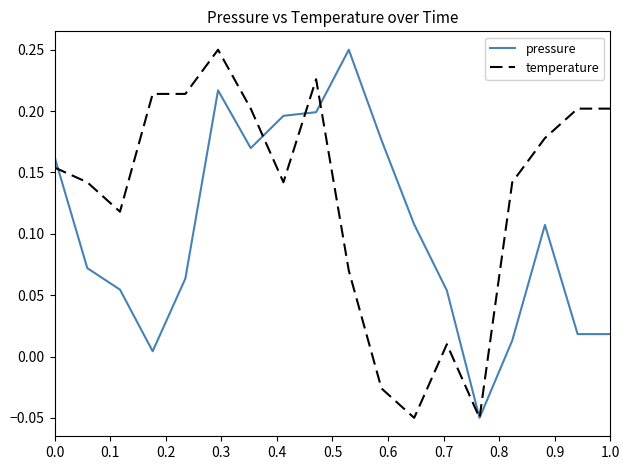

Rank the series by their average value, from lowest to highest.

pressure, temperature